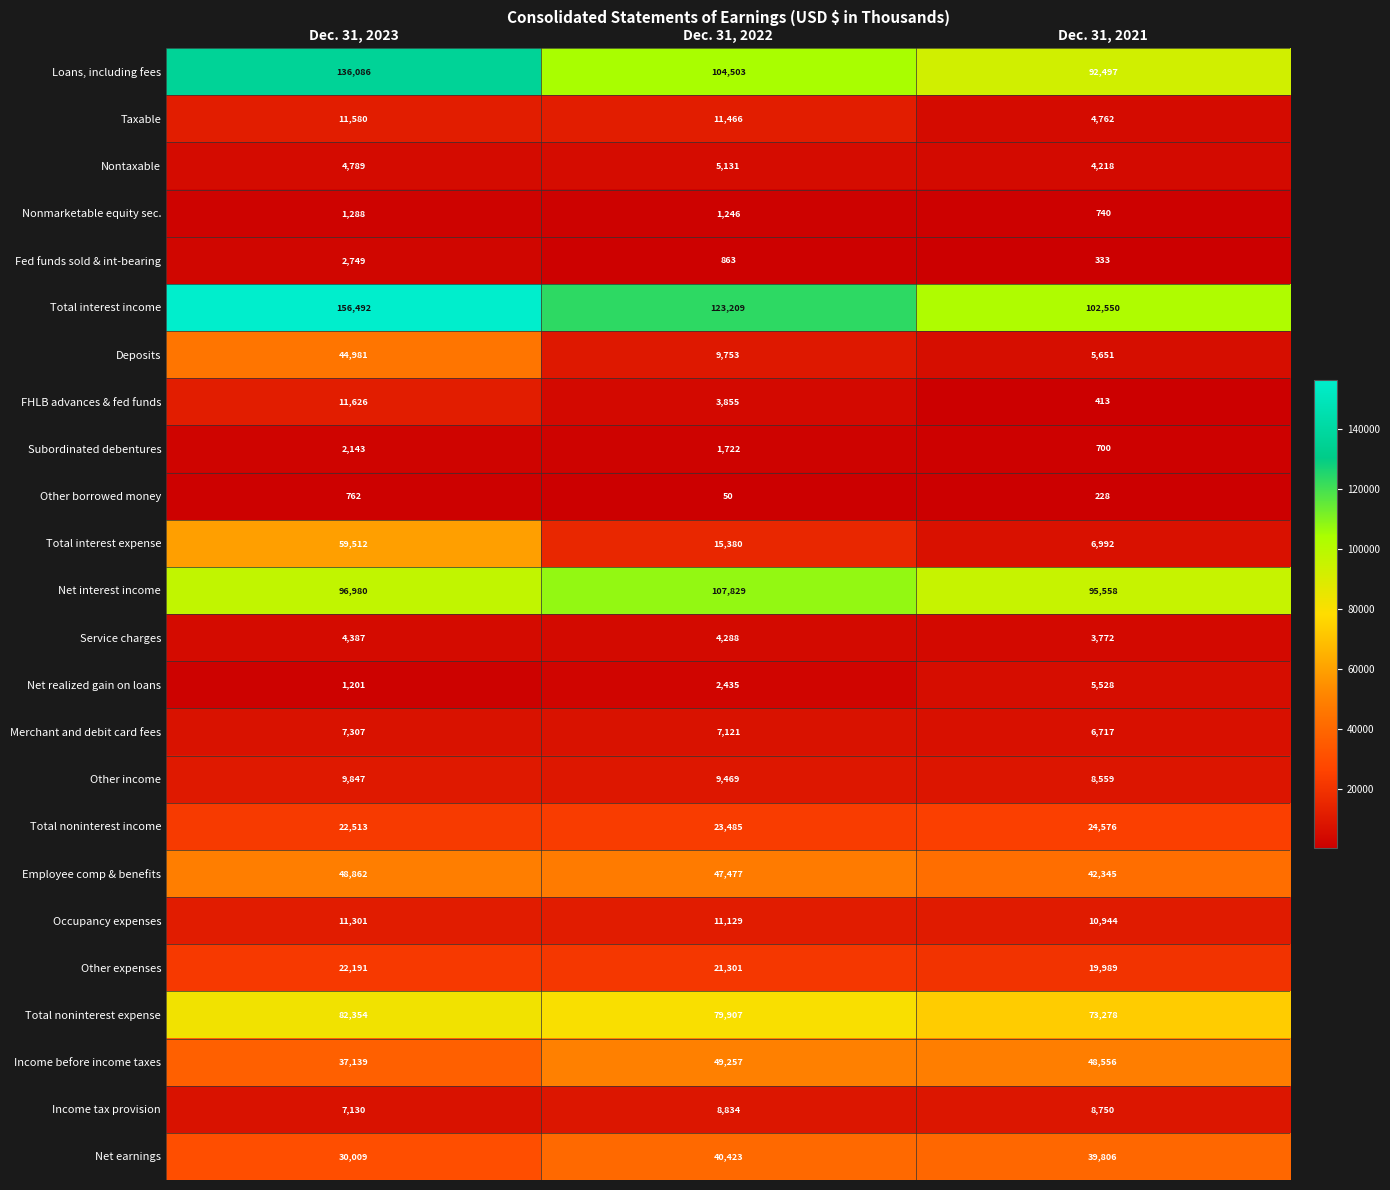

The value of Income tax provision at Dec. 31, 2023 is 7130. True or false?

True